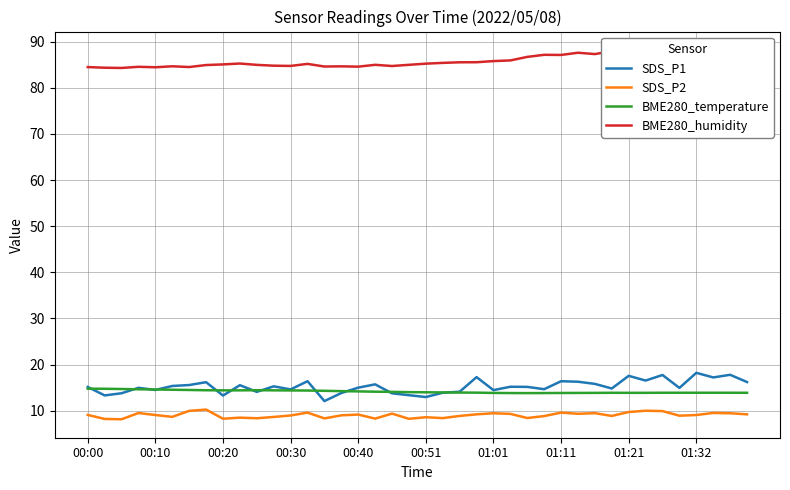

The BME280_temperature series shows 21.4 at 01:11. True or false?

False